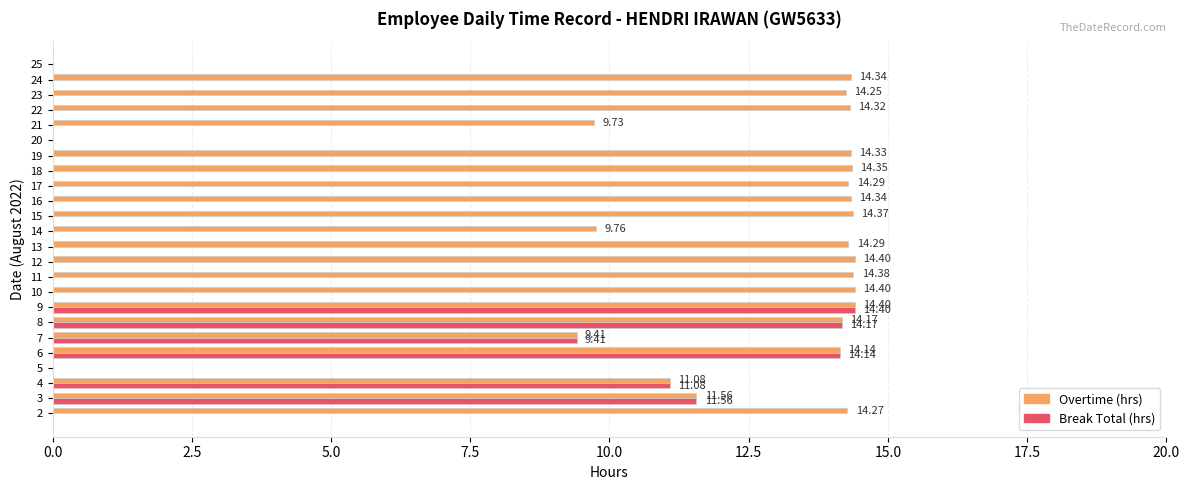

Is it true that Break Total (hrs) equals 0.0 at 21?

True